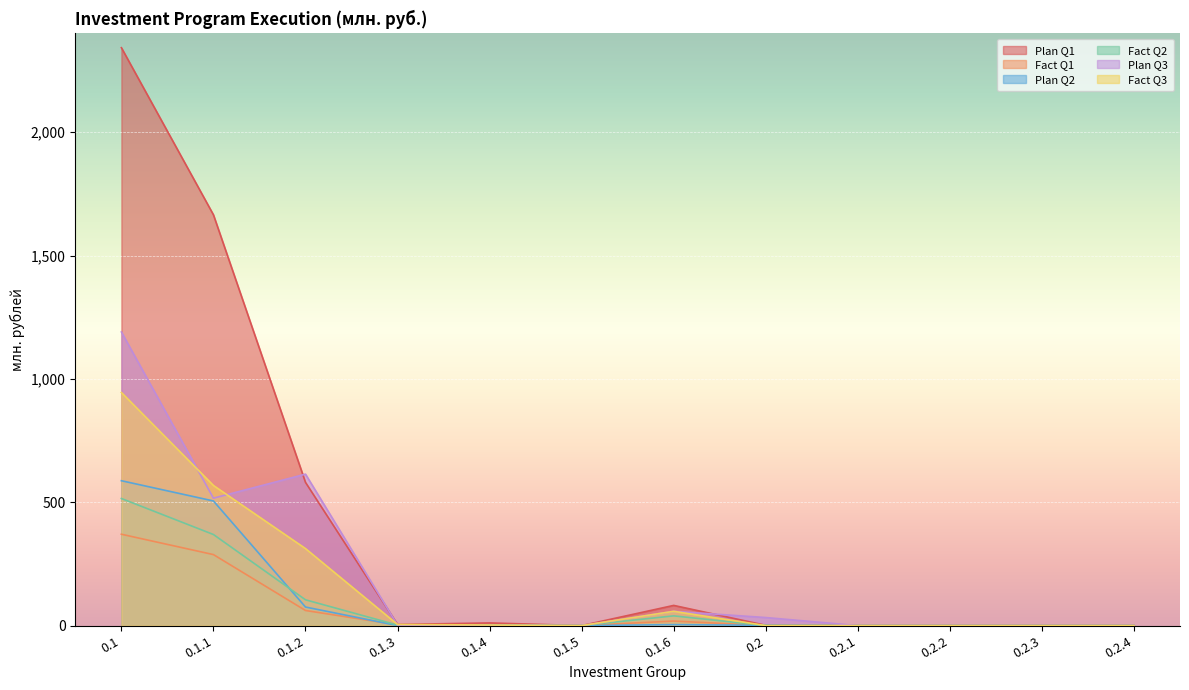

What is the sum of the Plan Q1 values at 0.1.1 and 0.2.4?

1665.0